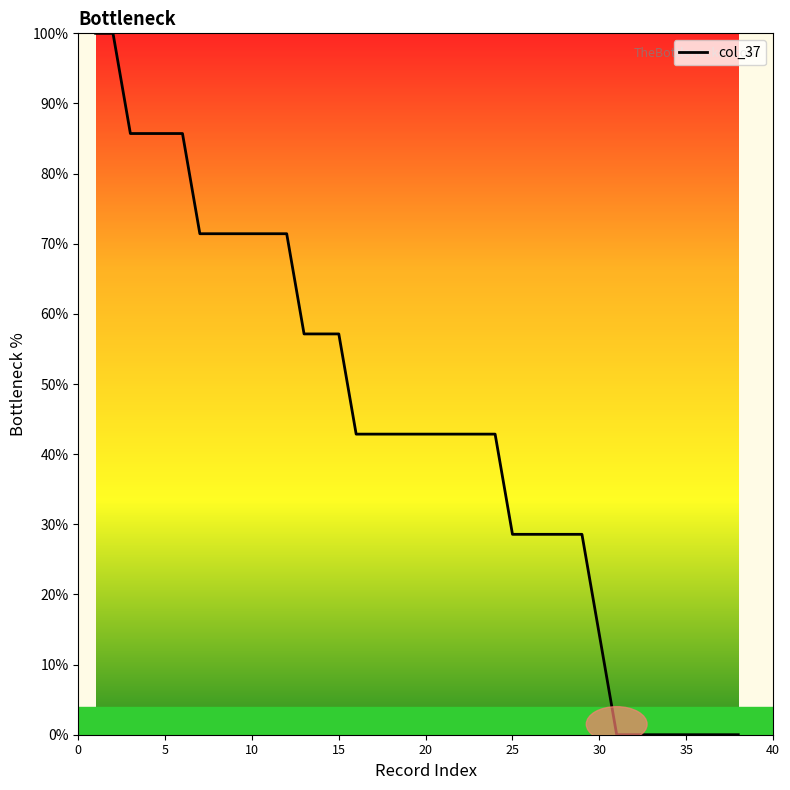

What is the difference between the maximum and minimum values?

100.0